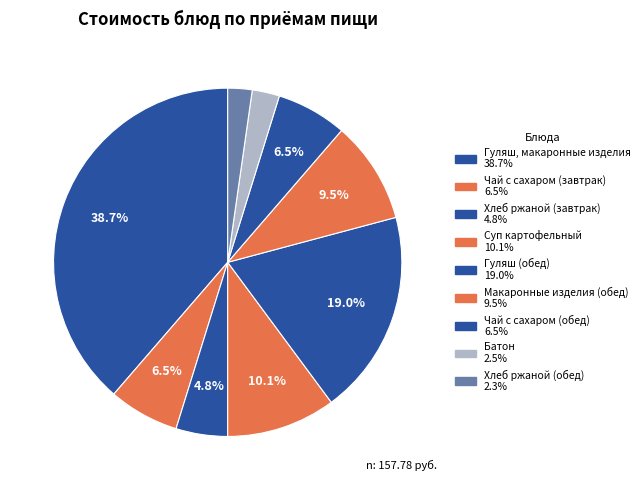

Is it true that Хлеб ржаной (обед) is 2% of the pie?

True